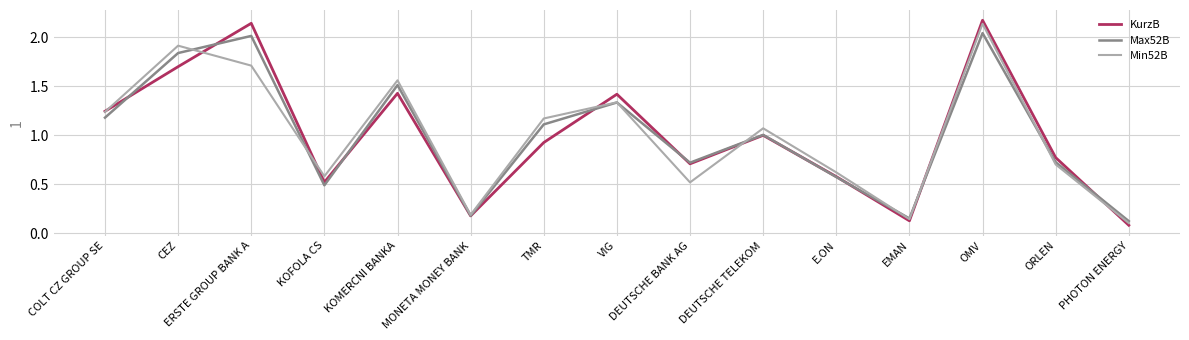

Rank the series at ERSTE GROUP BANK A from highest to lowest value.

KurzB, Max52B, Min52B